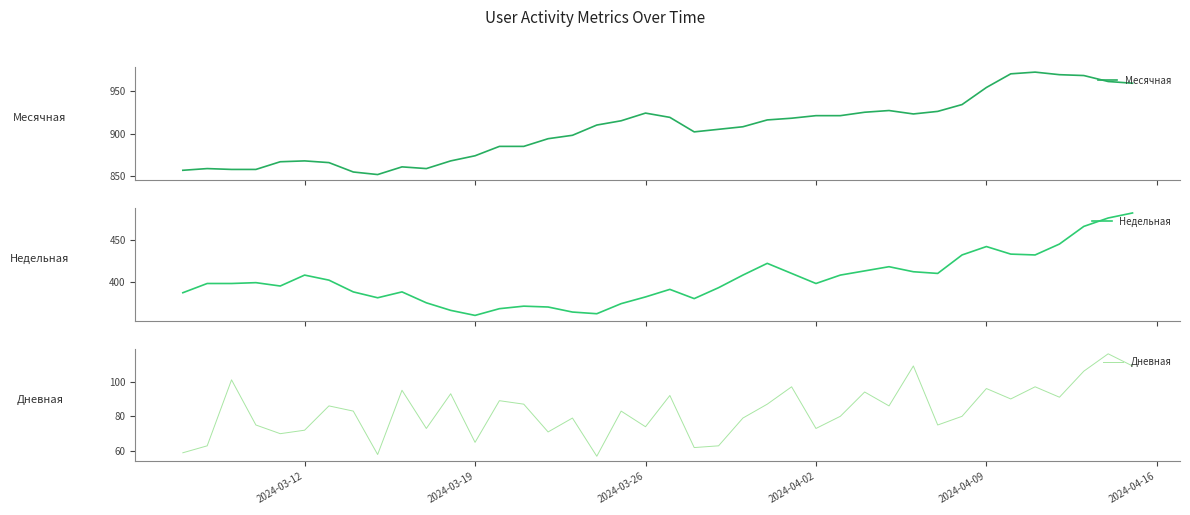

What is the highest value of the Месячная series?

972